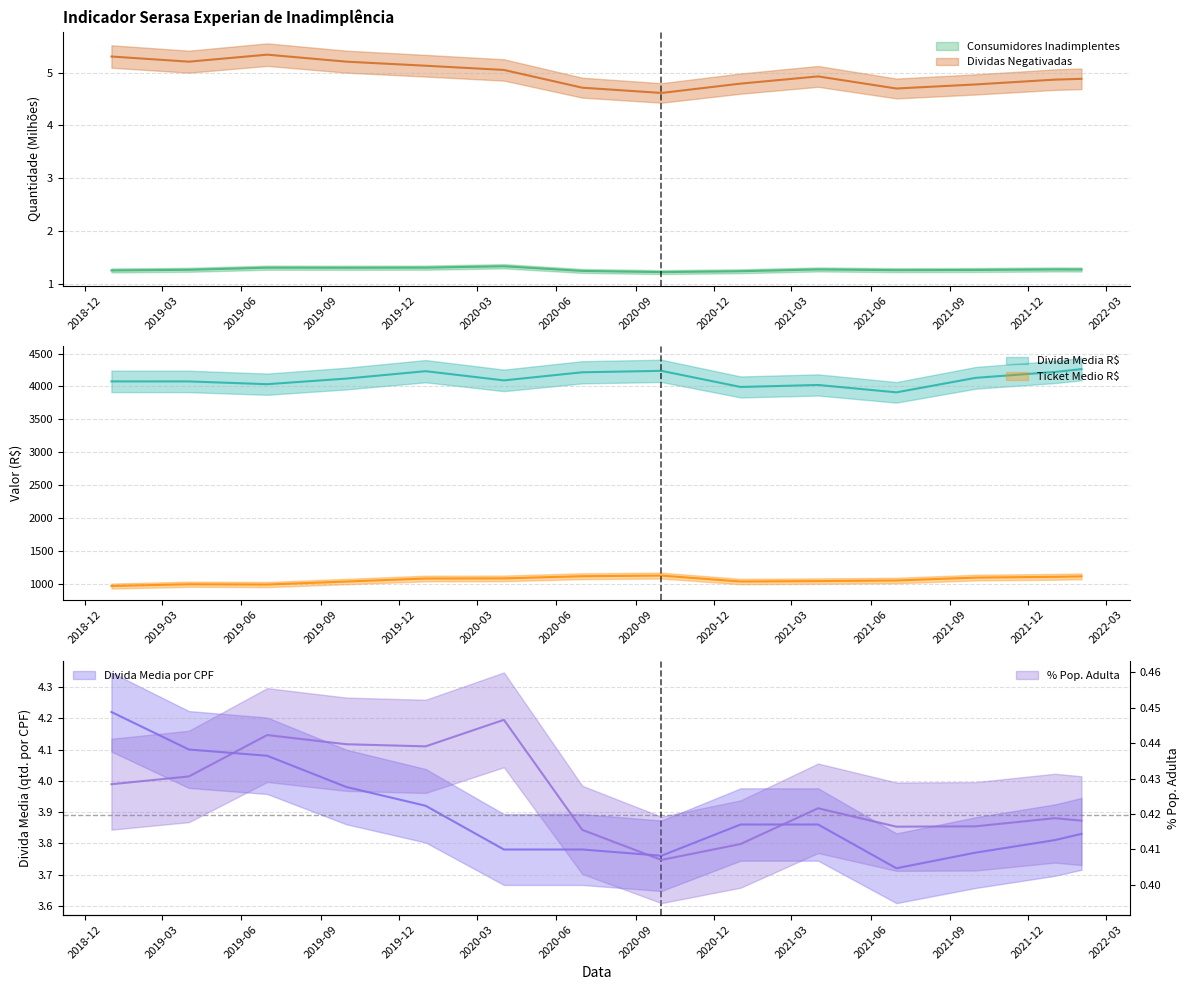

What is the minimum value for Divida Media R$?

3910.6